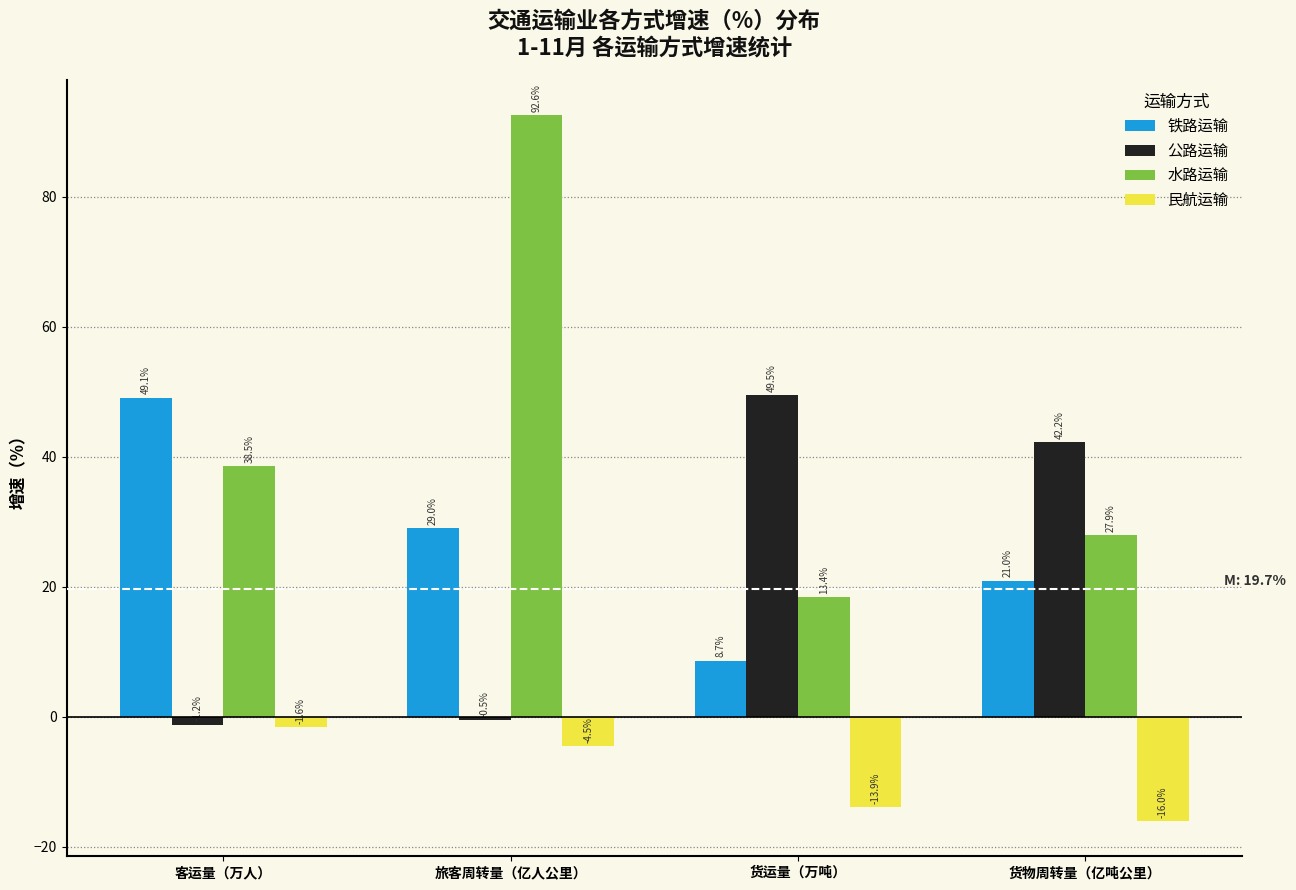

Reading left to right, transcribe all the data shown in this chart.

铁路运输: 49.1	29.0	8.7	21.0
公路运输: -1.2	-0.5	49.5	42.2
水路运输: 38.5	92.6	18.4	27.9
民航运输: -1.6	-4.5	-13.9	-16.0